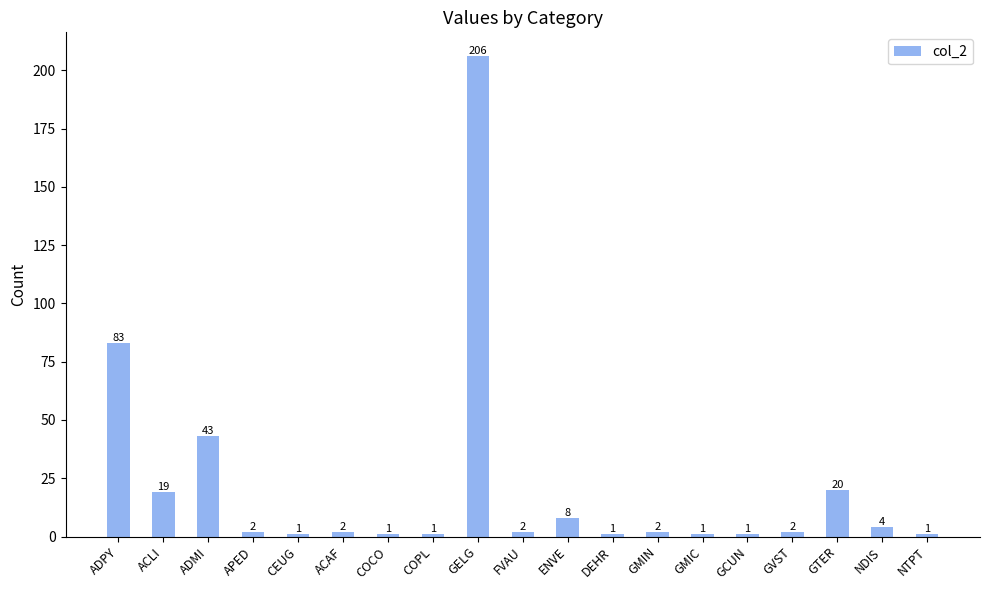

Reading left to right, extract all data points from this chart.

83	19	43	2	1	2	1	1	206	2	8	1	2	1	1	2	20	4	1